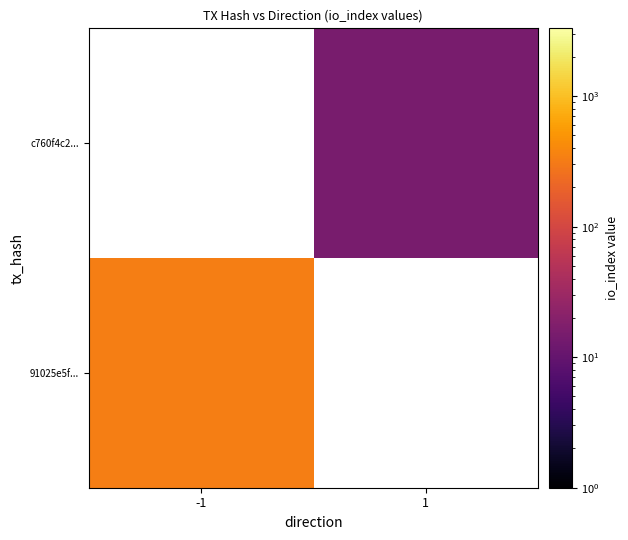

Is the value of c760f4c2... at -1 greater than the value of 91025e5f... at -1?

No